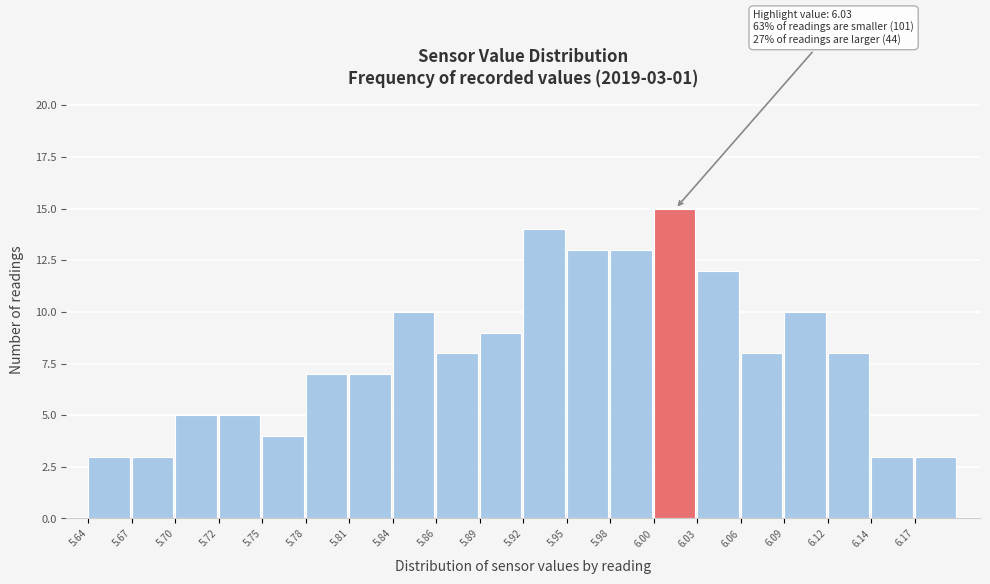

Over which range of the x-axis is the bar tallest?

6.004 to 6.032